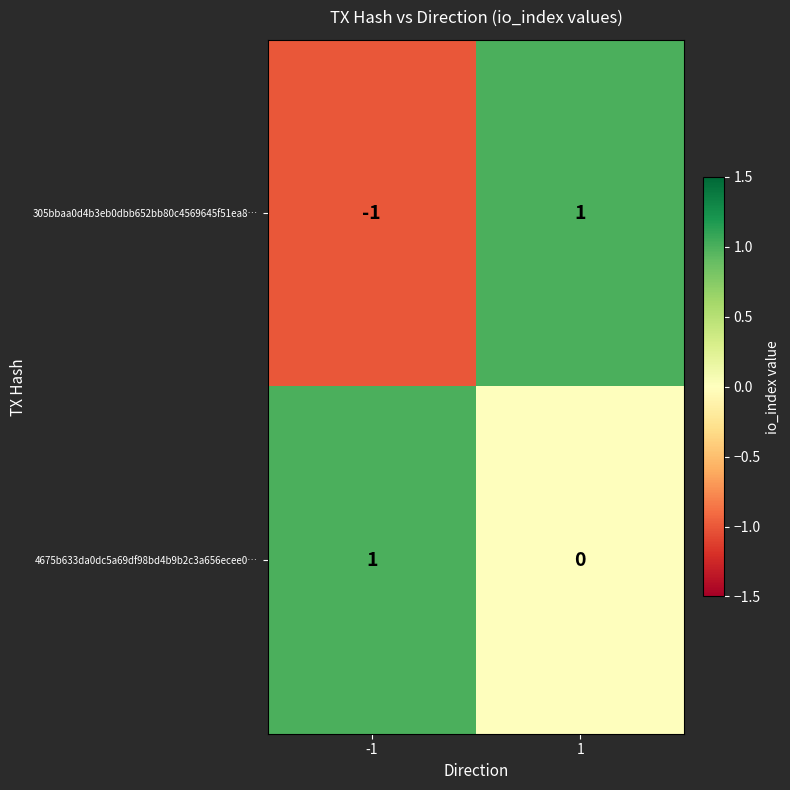

Is it true that 305bbaa0d4b3eb0dbb652bb80c4569645f51ea8… equals 0 at -1?

False